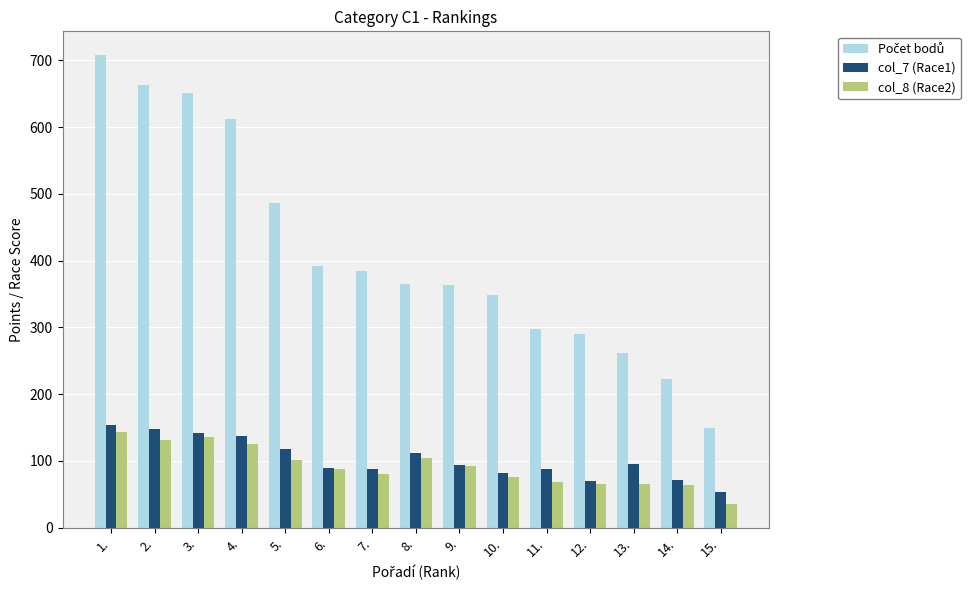

What is the difference between the second highest and second lowest values in the col_8 (Race2) series?

72